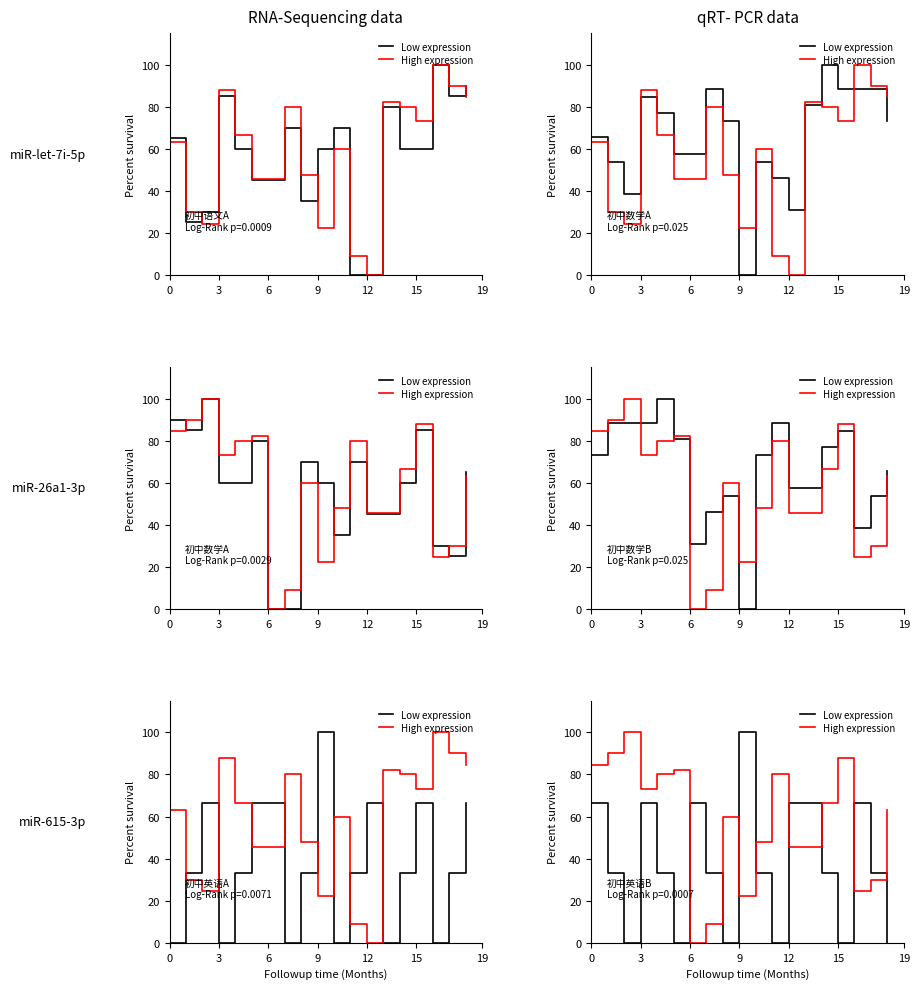

What are all the series names shown in the legend?

Low expression, High expression